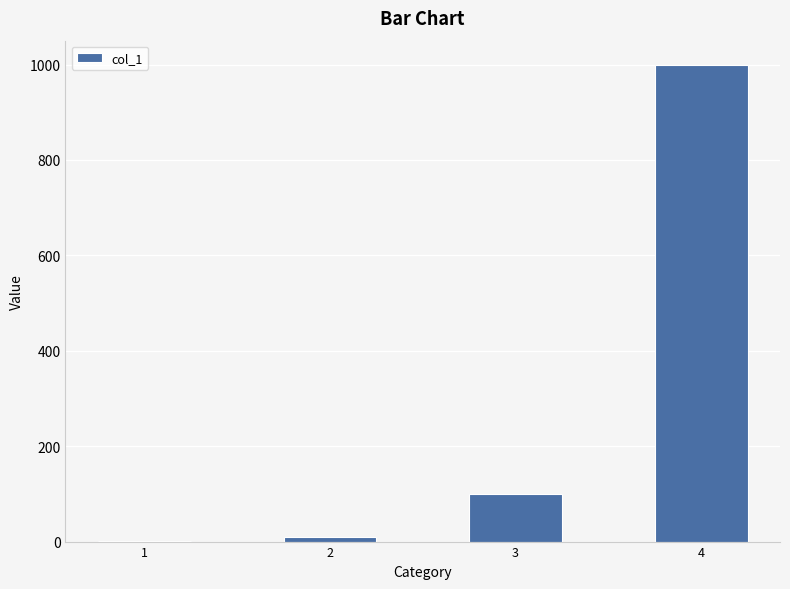

What is the sum of the values at 1 and 3?

101